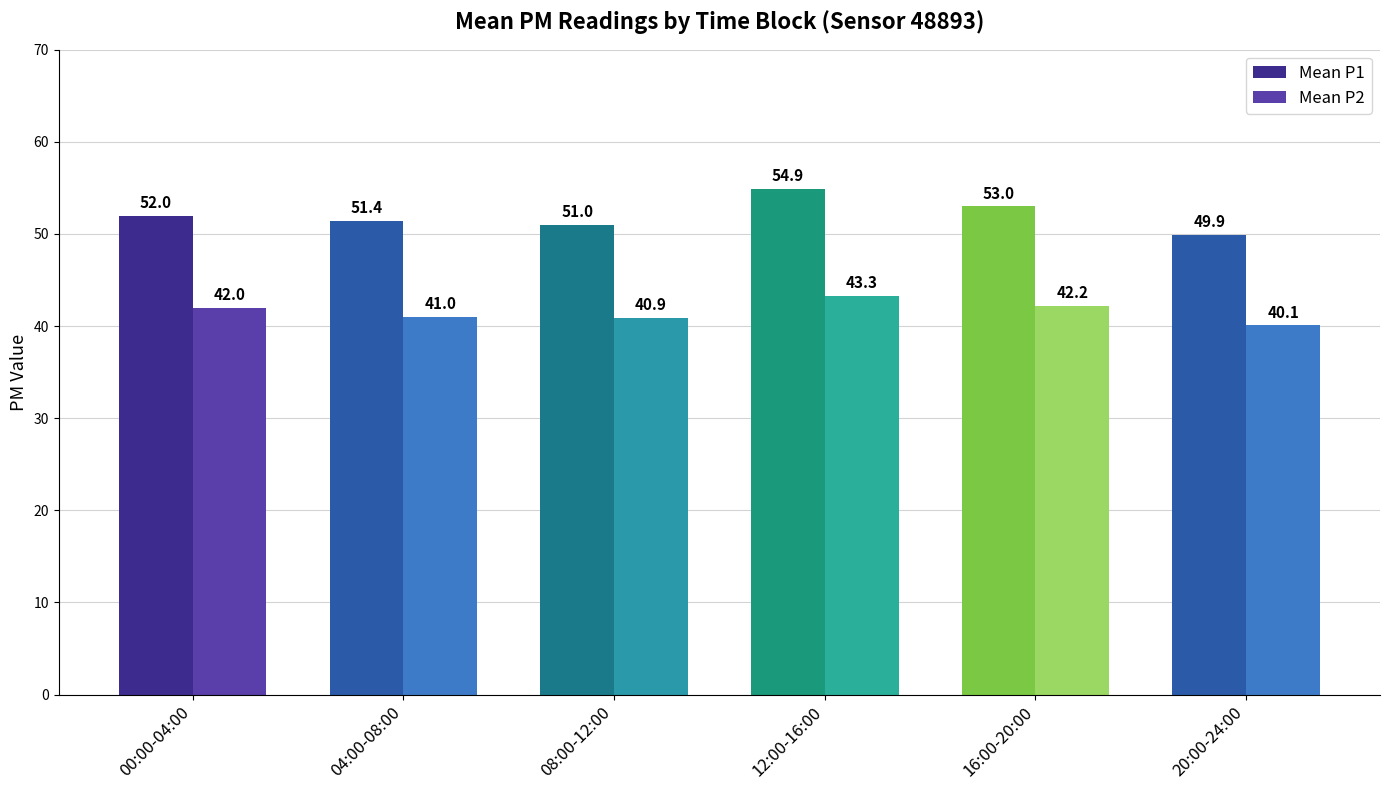

List the series in order of their peak value, lowest first.

Mean P2, Mean P1